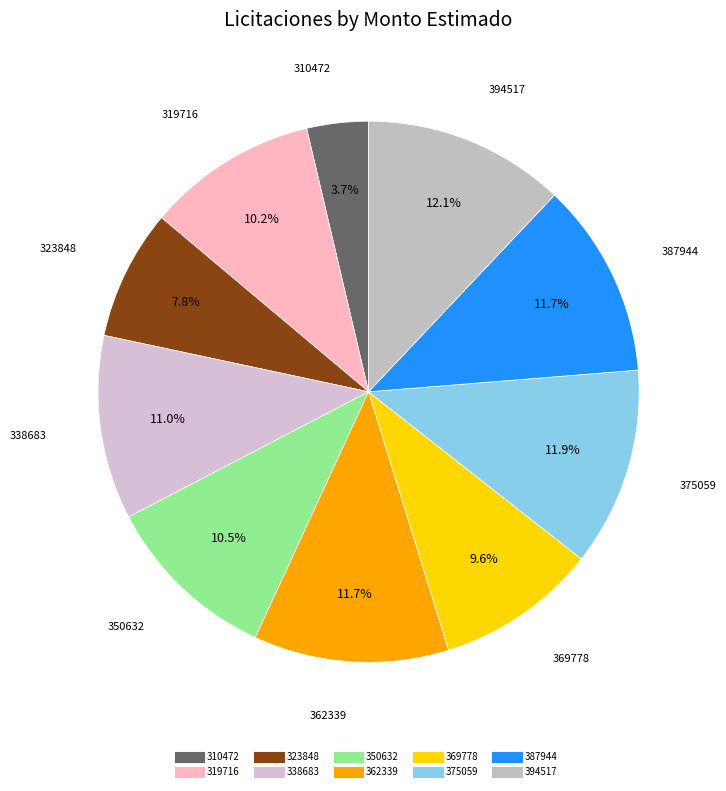

Is 369778 the majority of the pie?

No